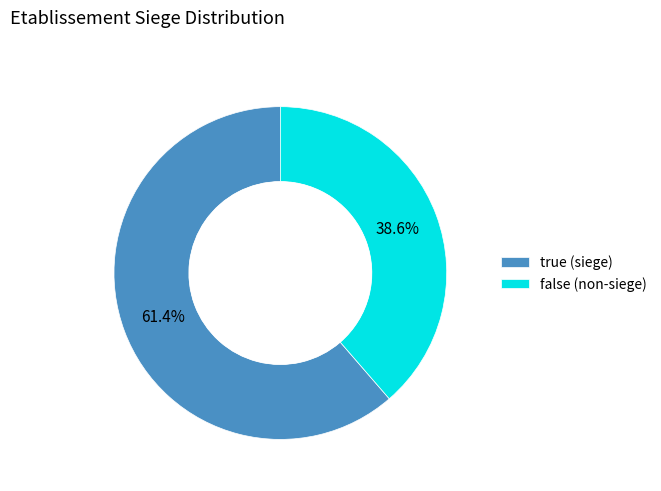

How many slices are in this pie chart?

2